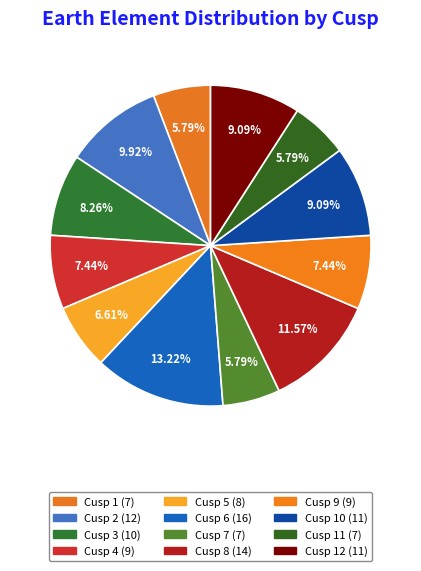

How many segments does this pie chart have?

12